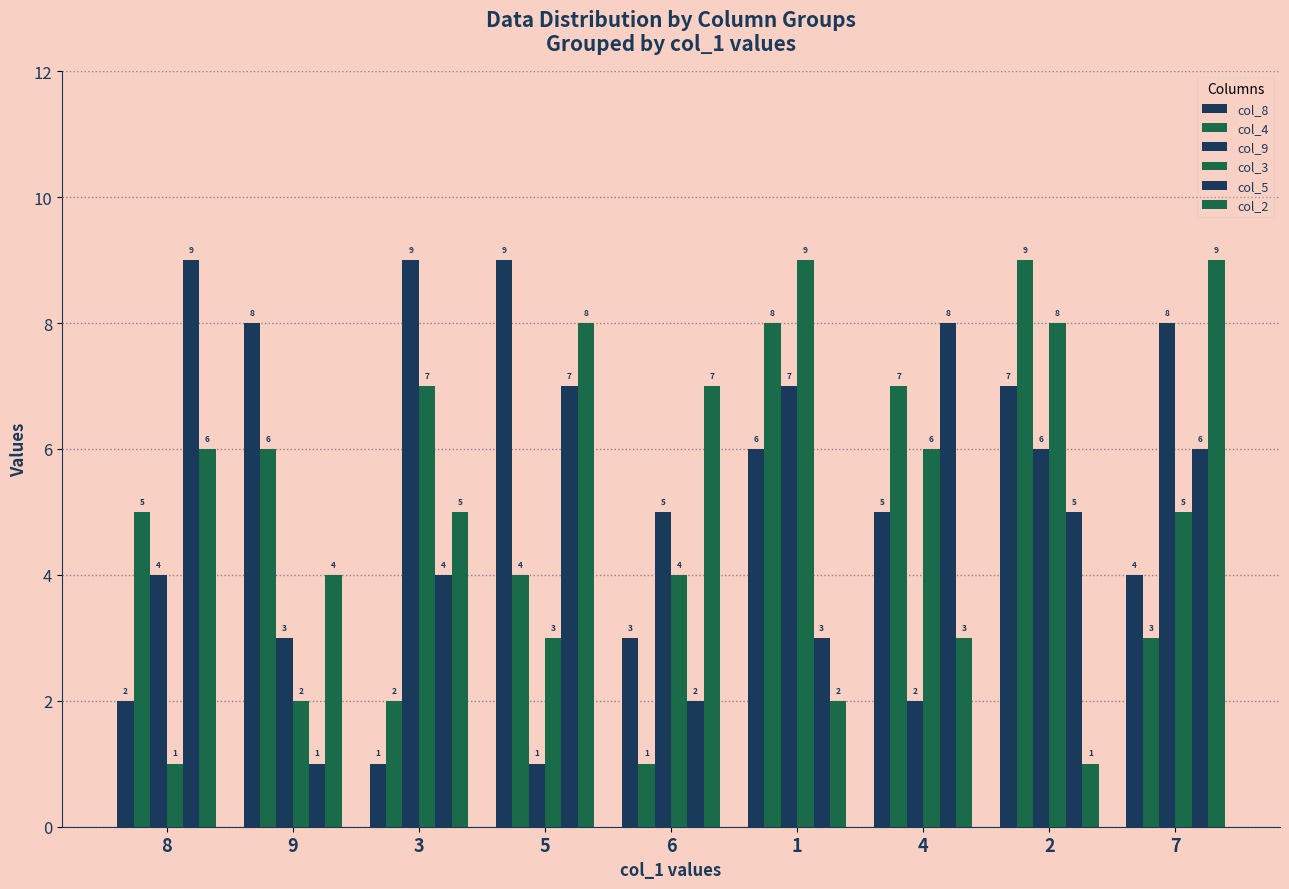

What is the label of the 8th bar from the right?

9